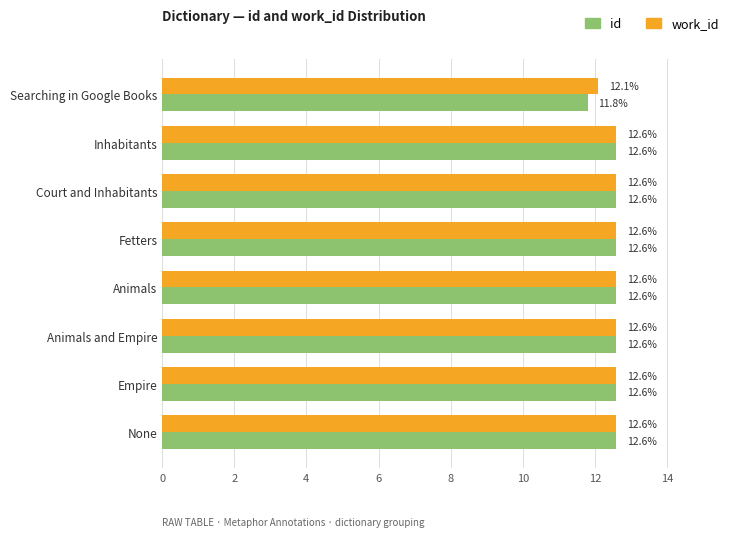

What is the maximum value for work_id?

12.6